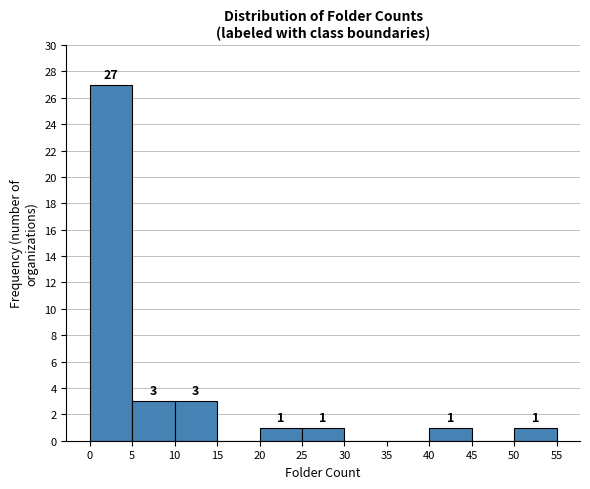

Over which range of the x-axis is the bar tallest?

0 to 5